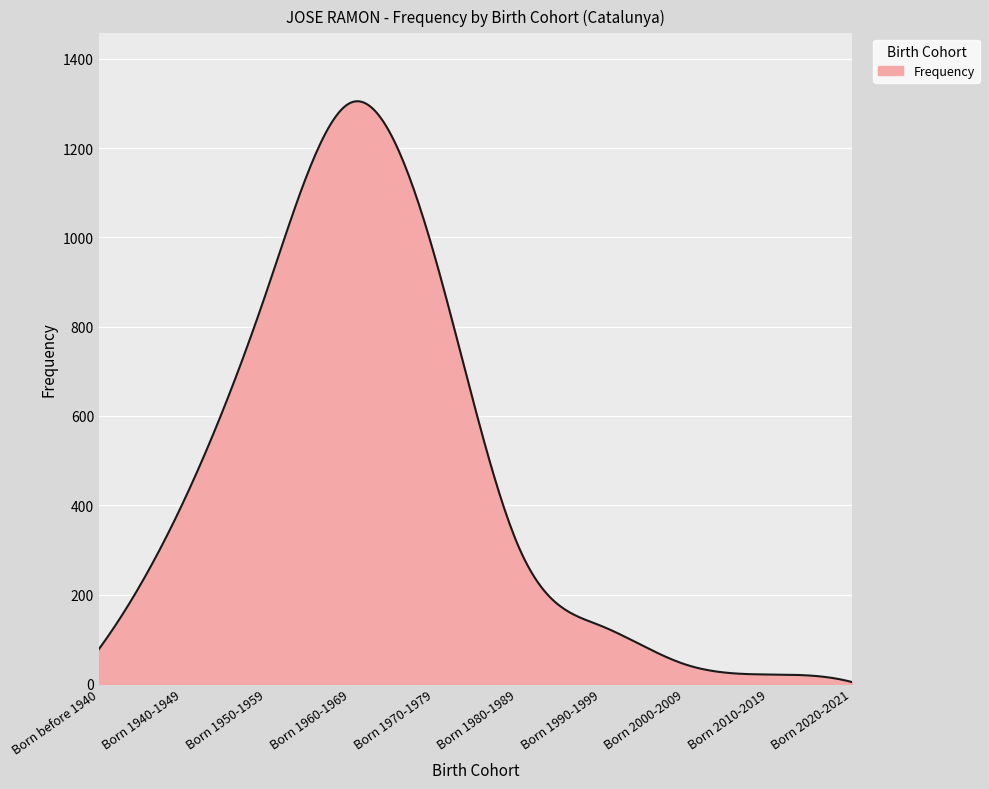

What is the greatest value displayed?

1305.0